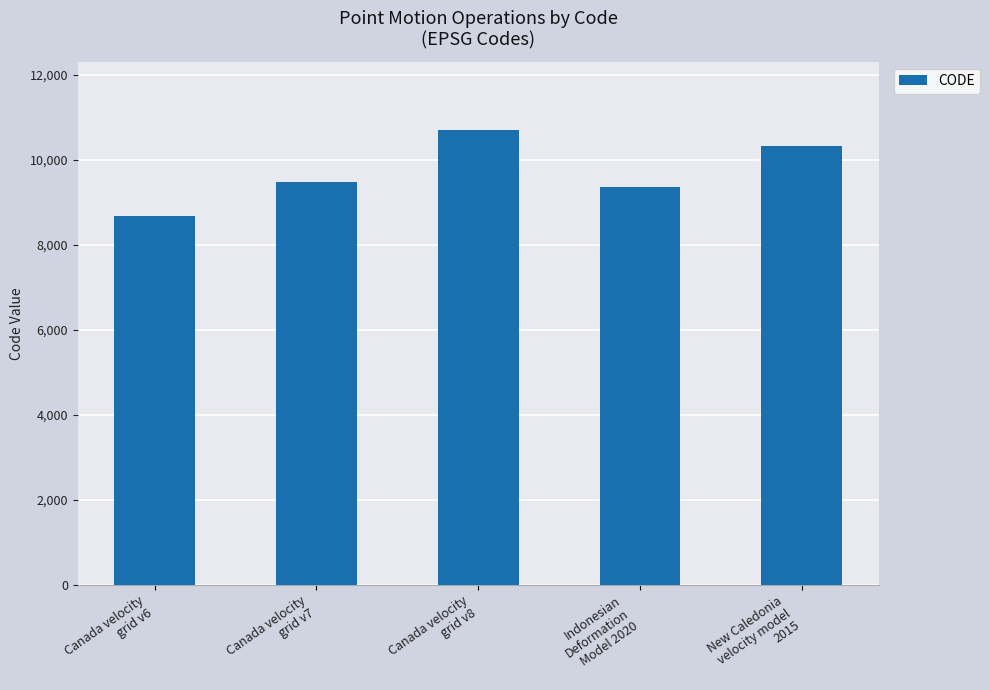

Read the value at Canada velocity
grid v7, to the nearest 50.

9500